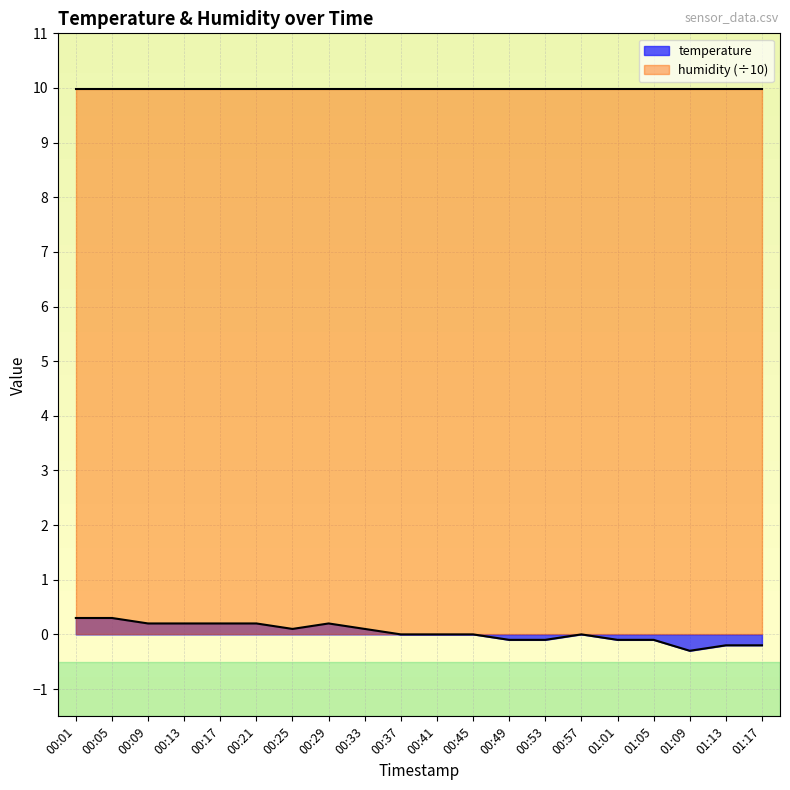

What is the difference between the maximum and second lowest values?

0.5